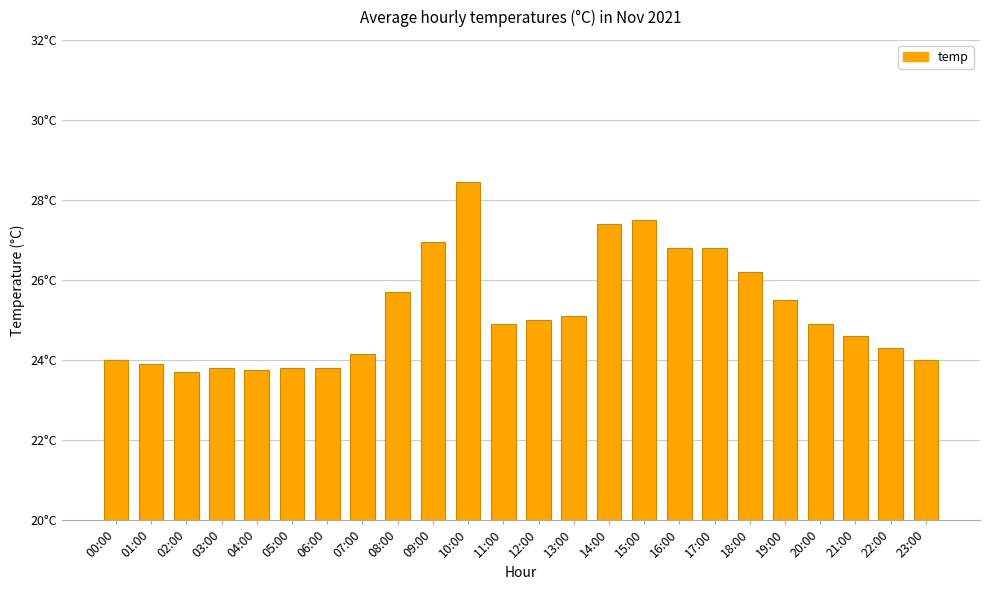

What is the label of the 9th bar from the left?

08:00